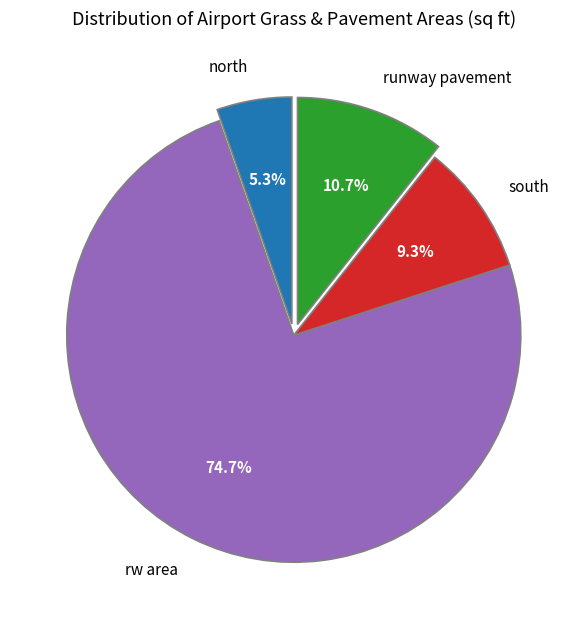

Between north and rw area, which is larger?

rw area